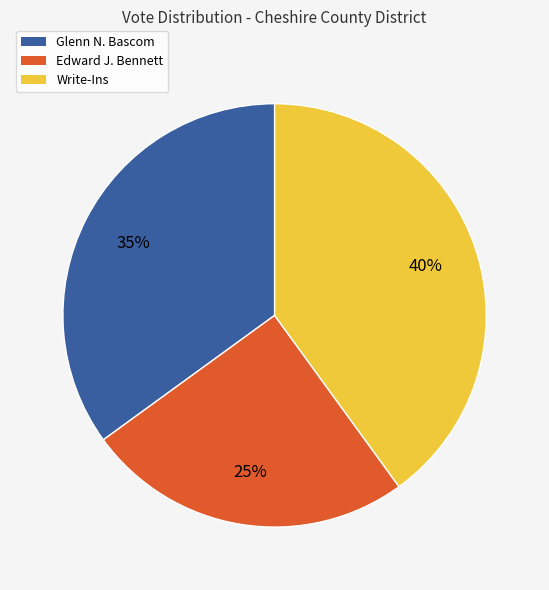

Does any single category account for the majority?

No